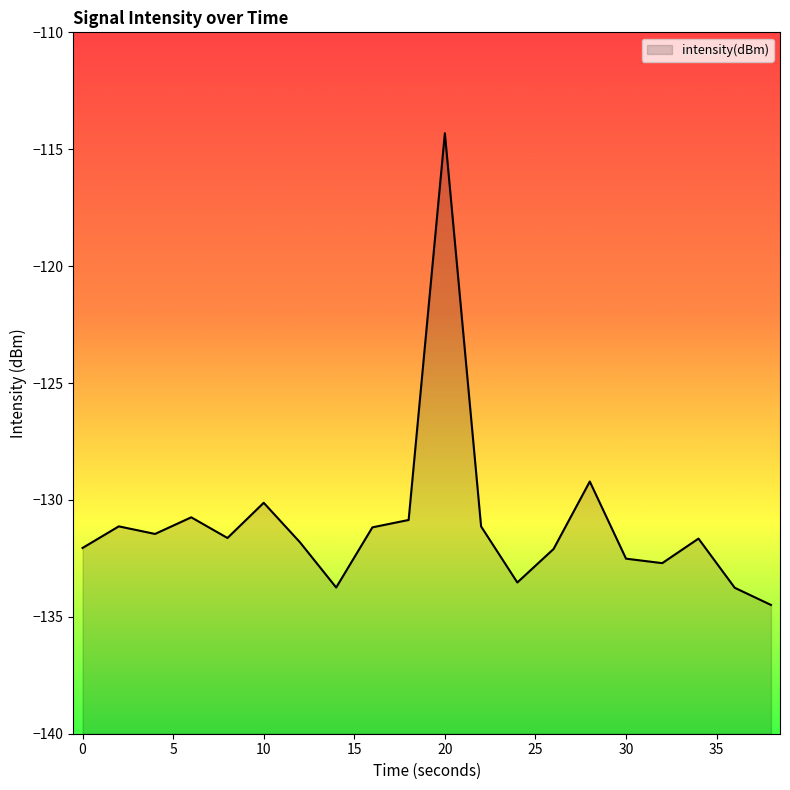

Reading left to right, list all the values displayed in this chart.

-132.1	-131.1	-131.5	-130.7	-131.6	-130.1	-131.8	-133.7	-131.2	-130.9	-114.3	-131.1	-133.5	-132.1	-129.2	-132.5	-132.7	-131.7	-133.8	-134.5